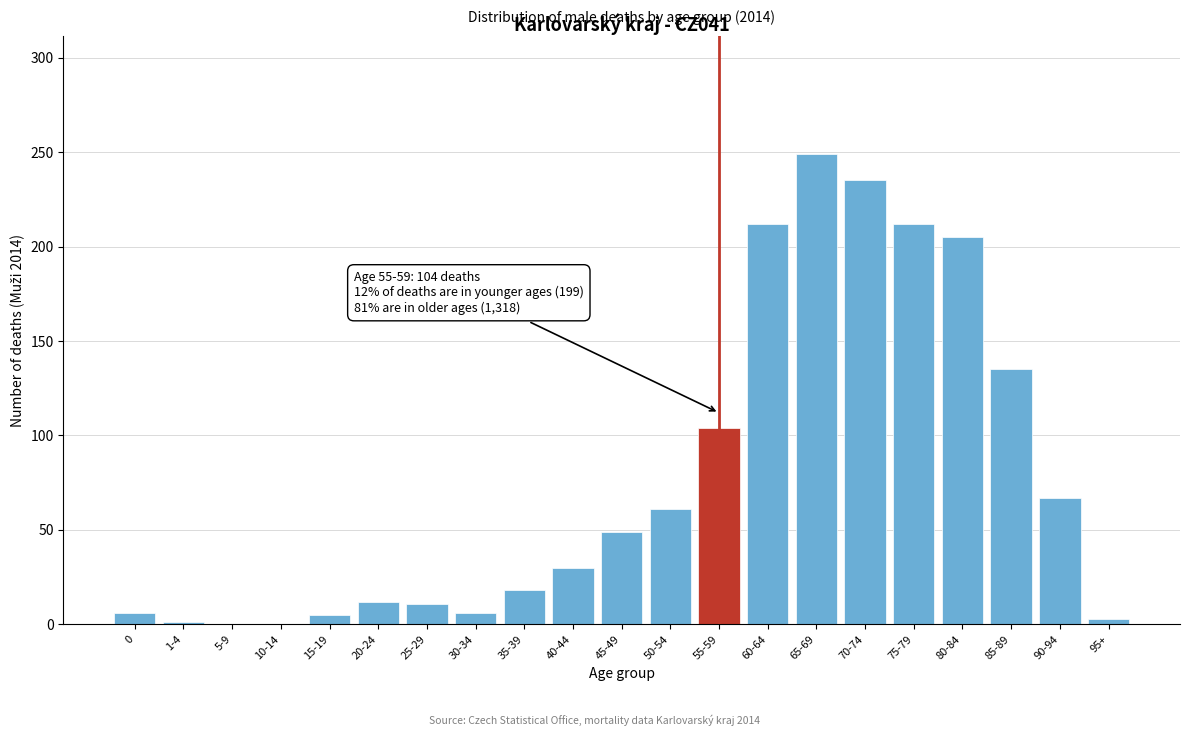

What is the ratio of the value at 25-29 to the value at 35-39?

0.6